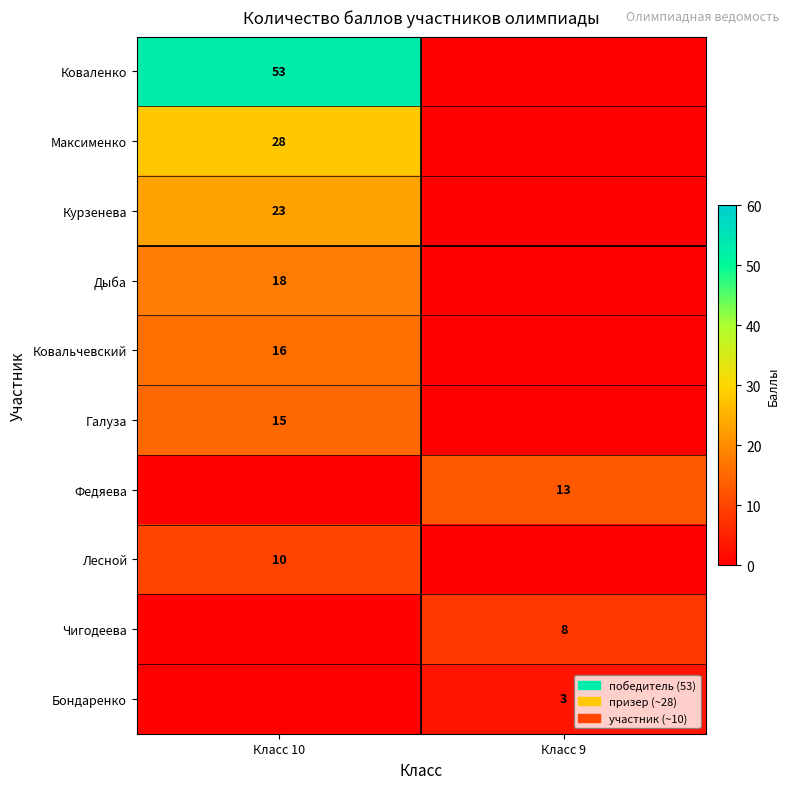

The Лесной series shows 4 at Класс 10. True or false?

False